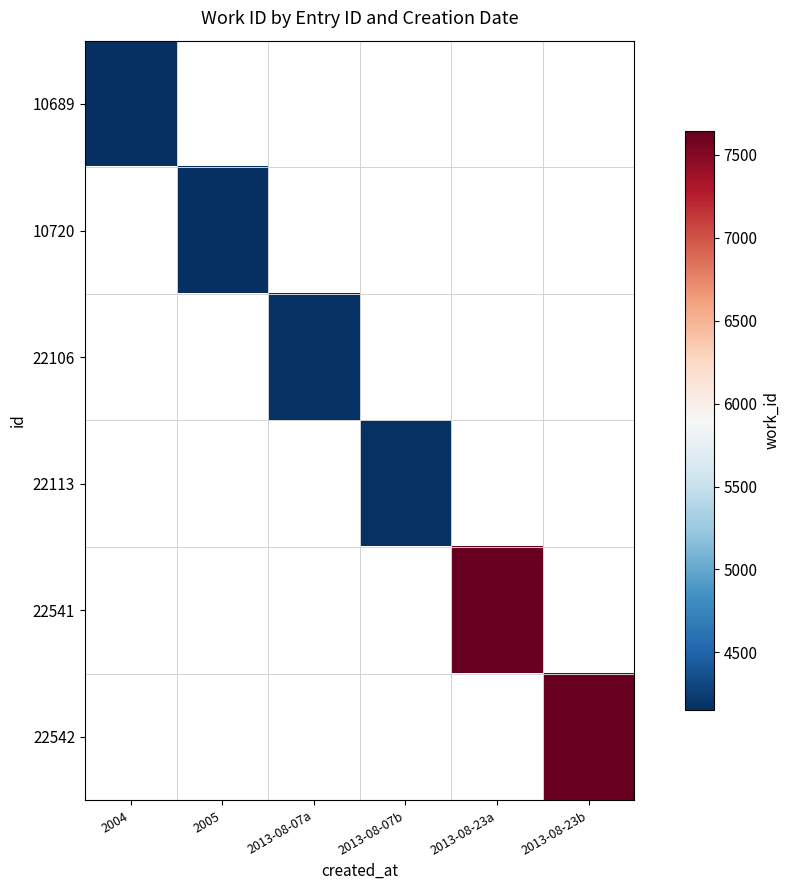

What is the greatest value displayed?

7643.0